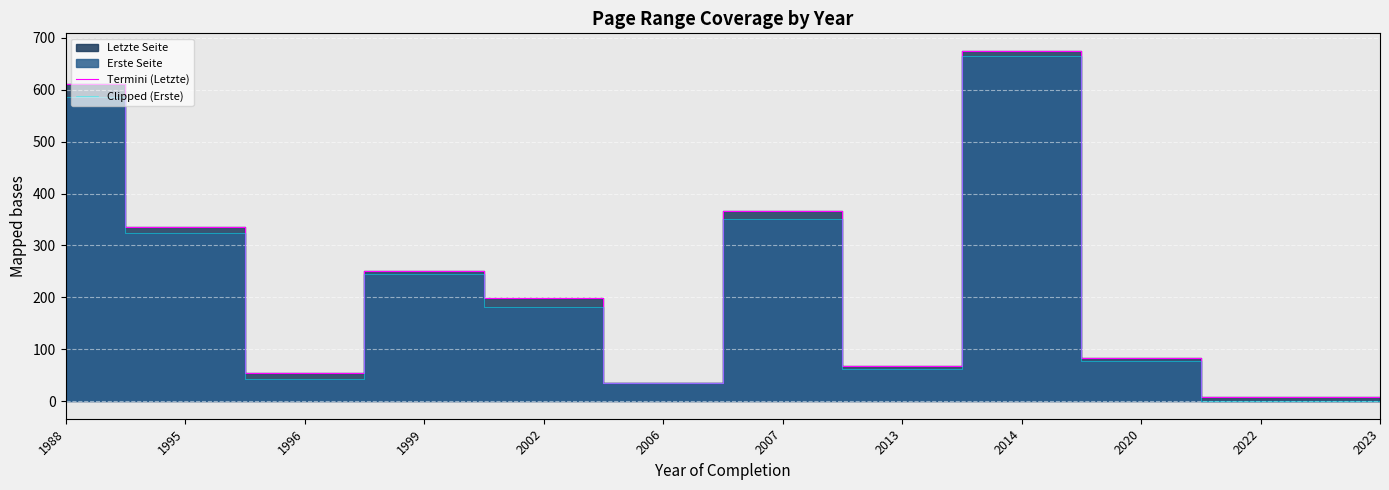

Does the chart display data point markers on the line(s)?

No